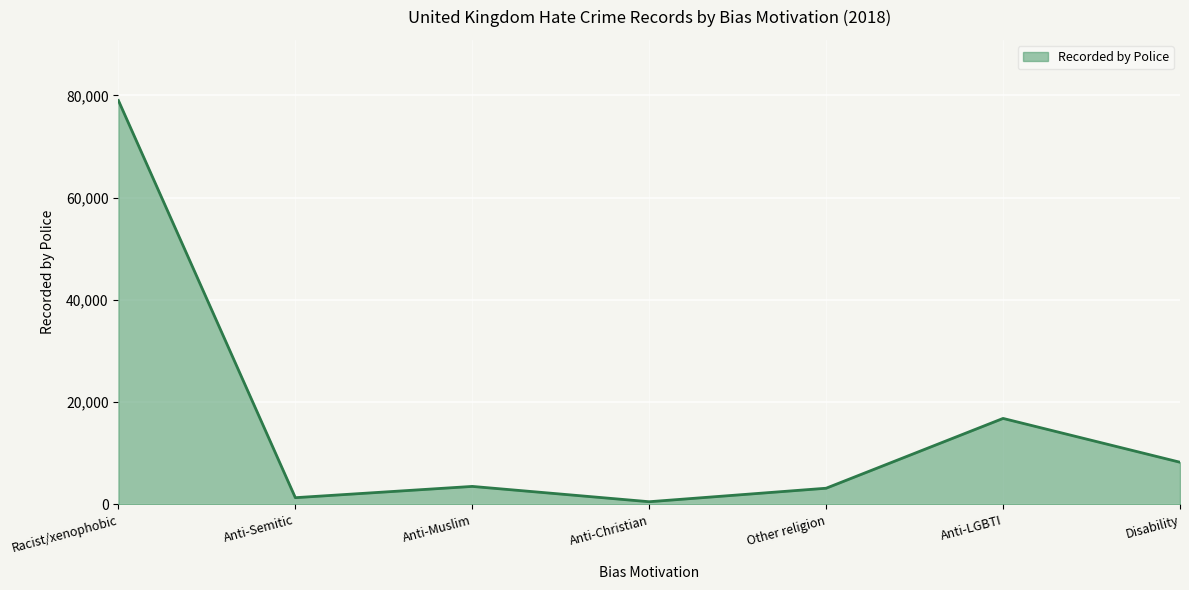

At which category does the data reach its first local valley?

Anti-Semitic